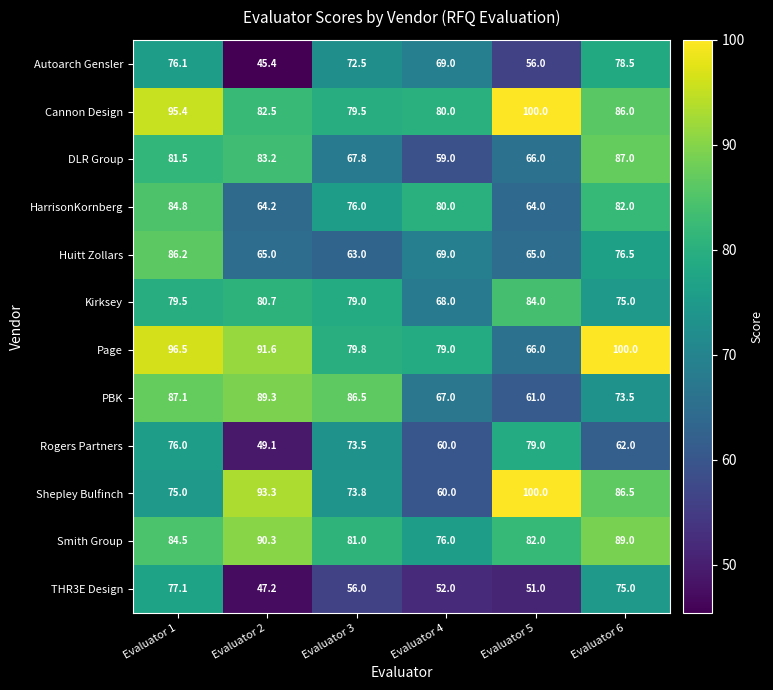

How many series are shown in this chart?

12